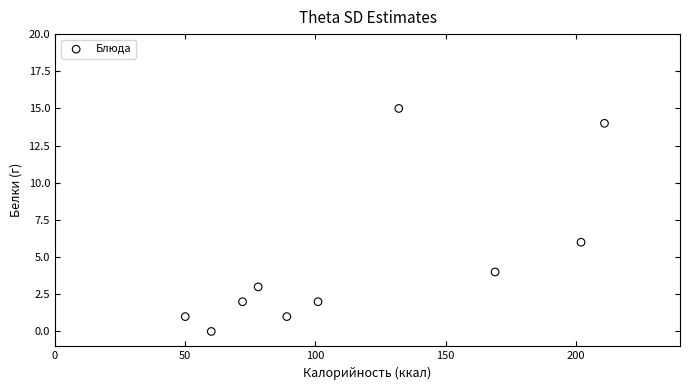

What is the range of X values (max minus min)?

161